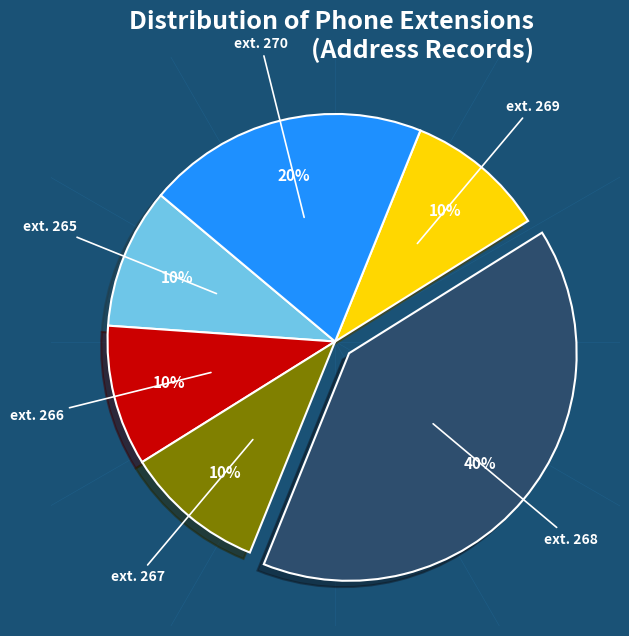

To the nearest percent, what is the difference between the largest and smallest slice percentages?

30%